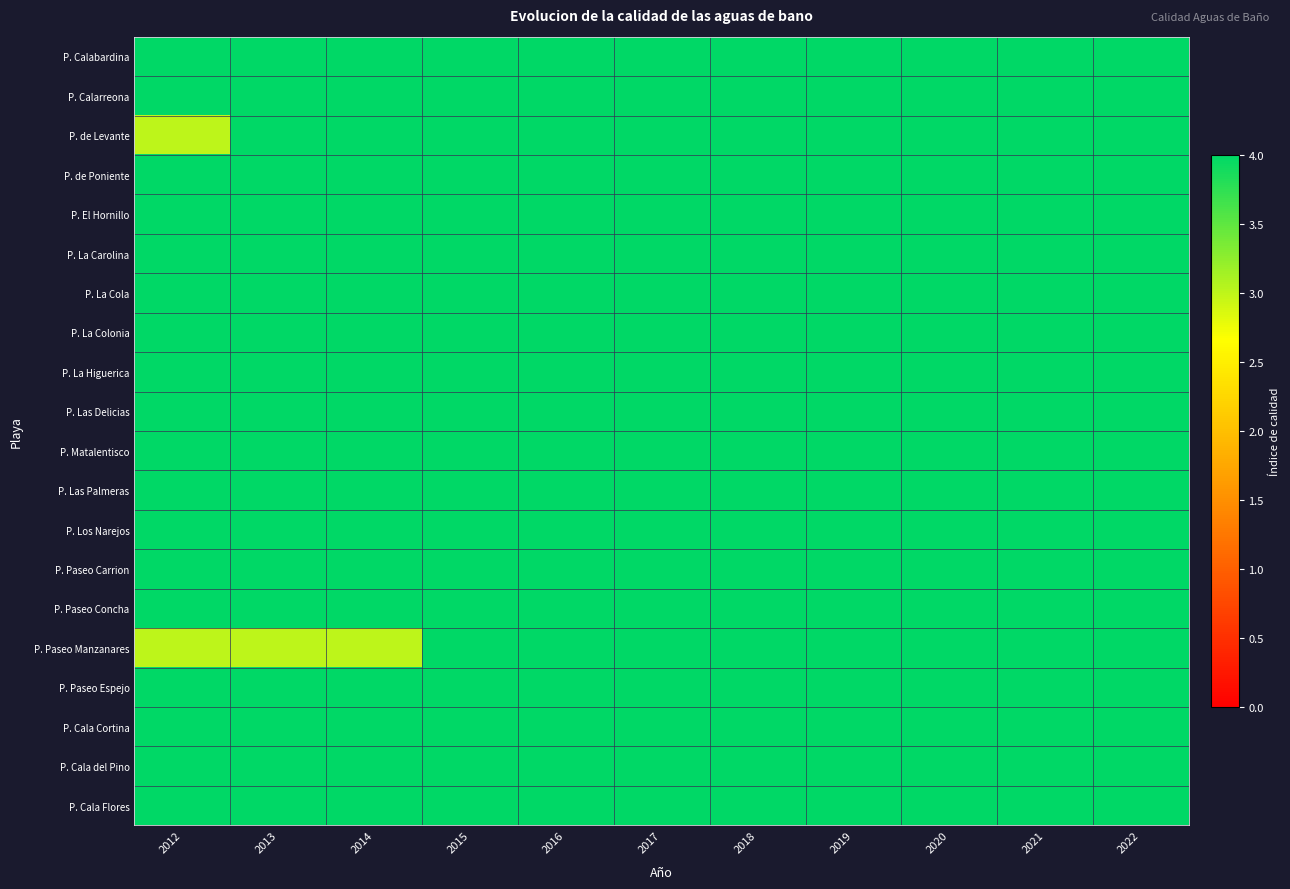

Reading right to left, list all the values displayed in this chart.

P. Calabardina: 2022=4	2021=4	2020=4	2019=4	2018=4	2017=4	2016=4	2015=4	2014=4	2013=4	2012=4
P. Calarreona: 2022=4	2021=4	2020=4	2019=4	2018=4	2017=4	2016=4	2015=4	2014=4	2013=4	2012=4
P. de Levante: 2022=4	2021=4	2020=4	2019=4	2018=4	2017=4	2016=4	2015=4	2014=4	2013=4	2012=3
P. de Poniente: 2022=4	2021=4	2020=4	2019=4	2018=4	2017=4	2016=4	2015=4	2014=4	2013=4	2012=4
P. El Hornillo: 2022=4	2021=4	2020=4	2019=4	2018=4	2017=4	2016=4	2015=4	2014=4	2013=4	2012=4
P. La Carolina: 2022=4	2021=4	2020=4	2019=4	2018=4	2017=4	2016=4	2015=4	2014=4	2013=4	2012=4
P. La Cola: 2022=4	2021=4	2020=4	2019=4	2018=4	2017=4	2016=4	2015=4	2014=4	2013=4	2012=4
P. La Colonia: 2022=4	2021=4	2020=4	2019=4	2018=4	2017=4	2016=4	2015=4	2014=4	2013=4	2012=4
P. La Higuerica: 2022=4	2021=4	2020=4	2019=4	2018=4	2017=4	2016=4	2015=4	2014=4	2013=4	2012=4
P. Las Delicias: 2022=4	2021=4	2020=4	2019=4	2018=4	2017=4	2016=4	2015=4	2014=4	2013=4	2012=4
P. Matalentisco: 2022=4	2021=4	2020=4	2019=4	2018=4	2017=4	2016=4	2015=4	2014=4	2013=4	2012=4
P. Las Palmeras: 2022=4	2021=4	2020=4	2019=4	2018=4	2017=4	2016=4	2015=4	2014=4	2013=4	2012=4
P. Los Narejos: 2022=4	2021=4	2020=4	2019=4	2018=4	2017=4	2016=4	2015=4	2014=4	2013=4	2012=4
P. Paseo Carrion: 2022=4	2021=4	2020=4	2019=4	2018=4	2017=4	2016=4	2015=4	2014=4	2013=4	2012=4
P. Paseo Concha: 2022=4	2021=4	2020=4	2019=4	2018=4	2017=4	2016=4	2015=4	2014=4	2013=4	2012=4
P. Paseo Manzanares: 2022=4	2021=4	2020=4	2019=4	2018=4	2017=4	2016=4	2015=4	2014=3	2013=3	2012=3
P. Paseo Espejo: 2022=4	2021=4	2020=4	2019=4	2018=4	2017=4	2016=4	2015=4	2014=4	2013=4	2012=4
P. Cala Cortina: 2022=4	2021=4	2020=4	2019=4	2018=4	2017=4	2016=4	2015=4	2014=4	2013=4	2012=4
P. Cala del Pino: 2022=4	2021=4	2020=4	2019=4	2018=4	2017=4	2016=4	2015=4	2014=4	2013=4	2012=4
P. Cala Flores: 2022=4	2021=4	2020=4	2019=4	2018=4	2017=4	2016=4	2015=4	2014=4	2013=4	2012=4